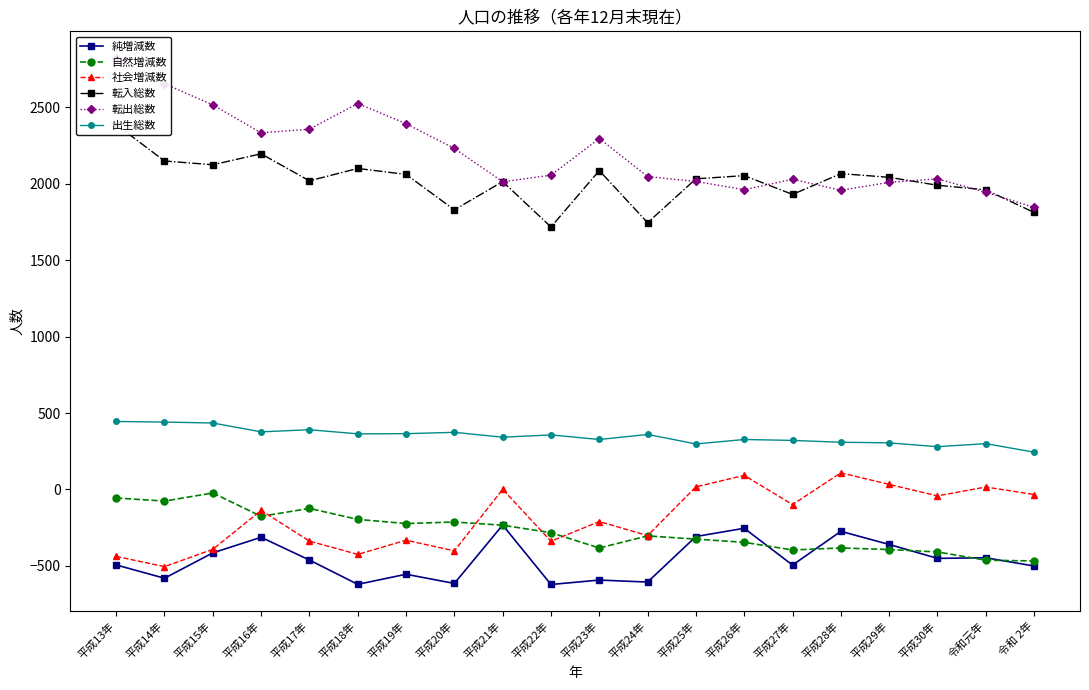

What is the label of the 10th point from the left?

平成22年